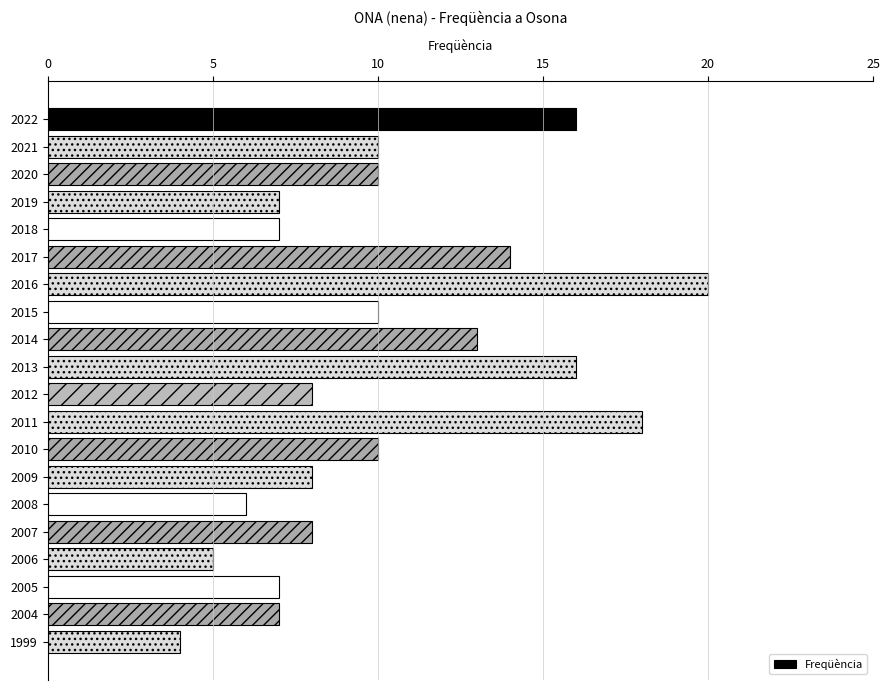

What is the sum of all values?

204